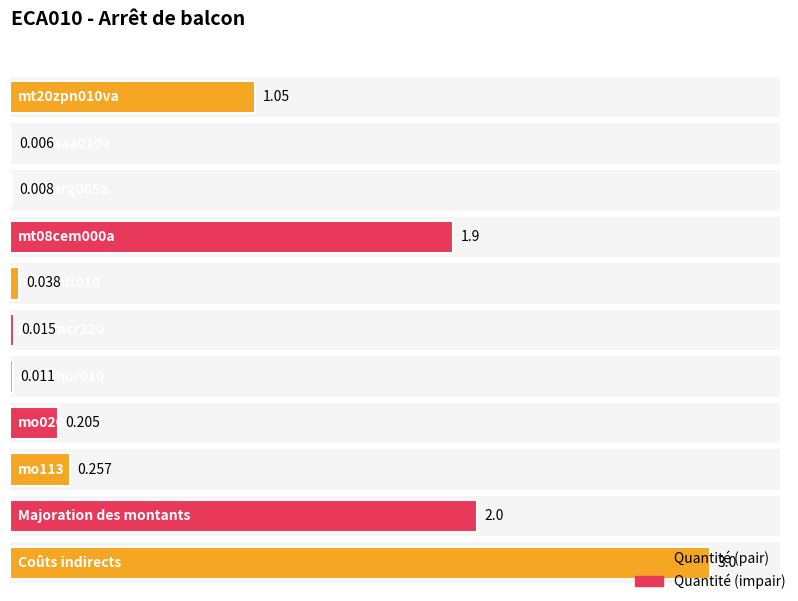

True or false: the data shows 0.0 at mq06hor010.

False